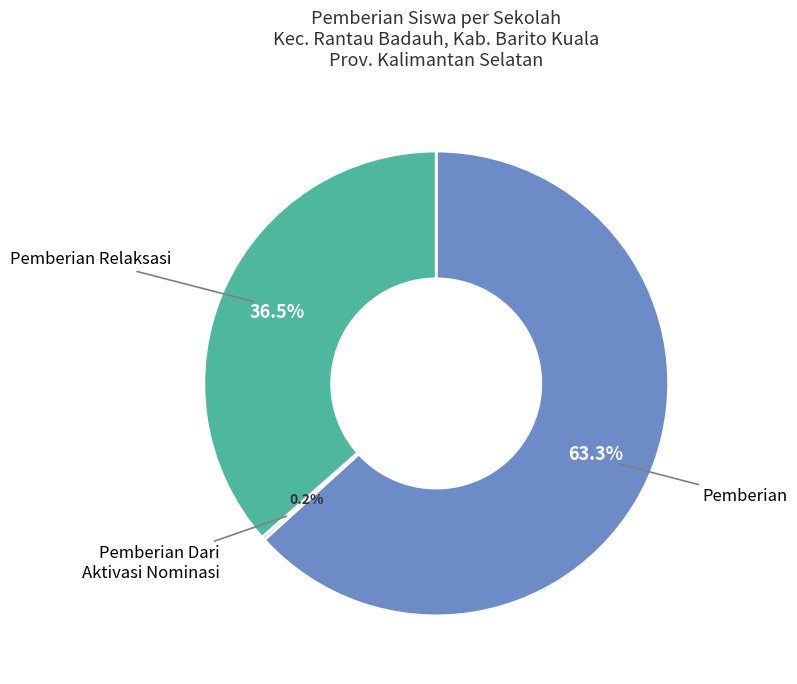

Does any single category account for the majority?

Yes